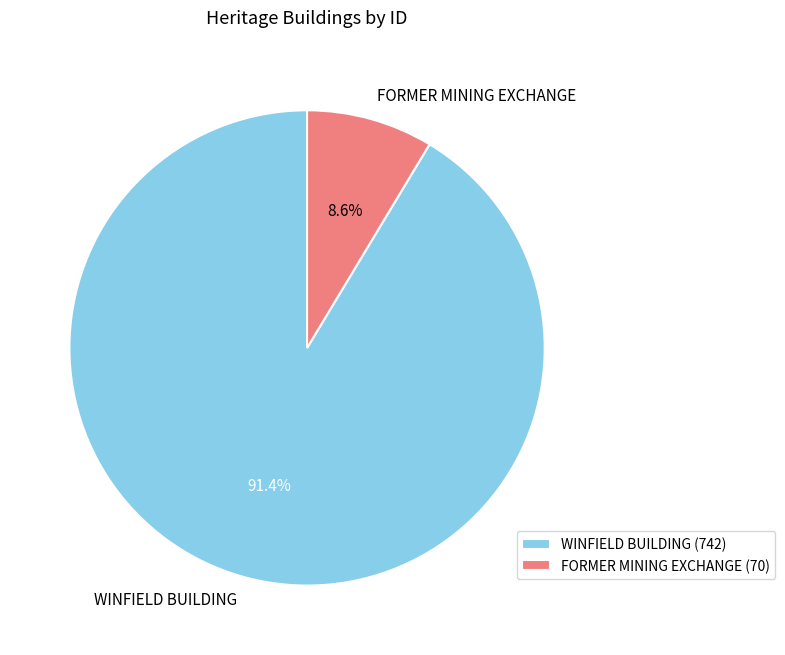

Which category has the smallest portion of the pie?

FORMER MINING EXCHANGE